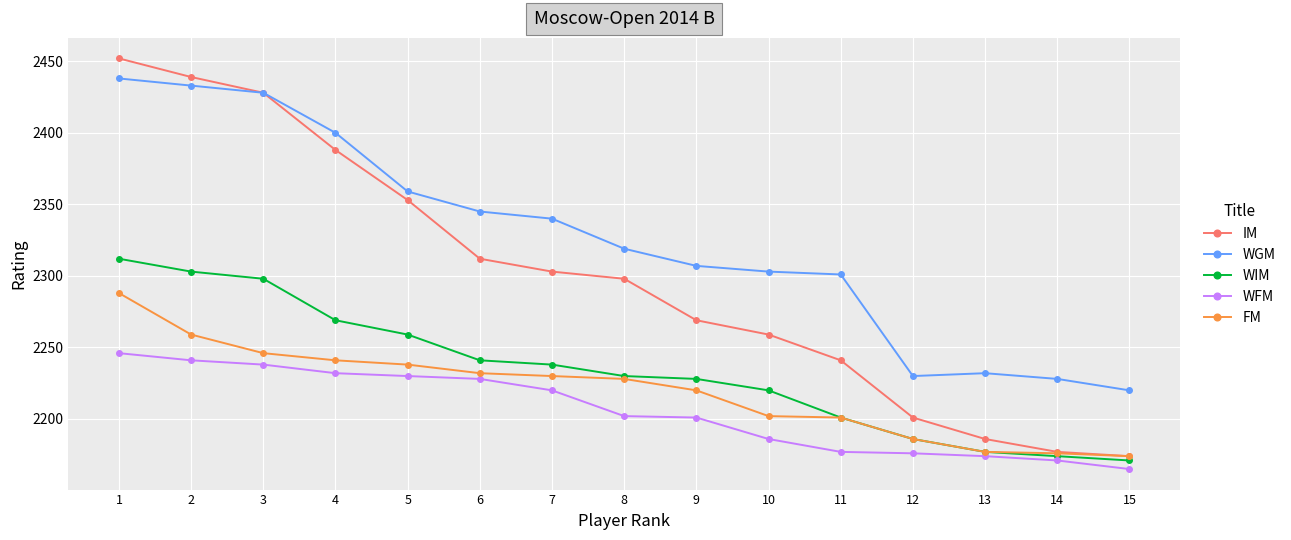

List the series in order of their peak value, lowest first.

WFM, FM, WIM, WGM, IM